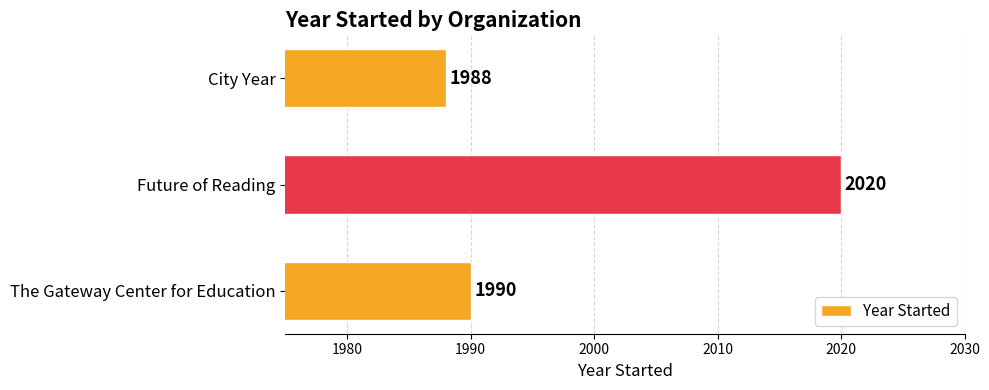

What is the average value?

1999